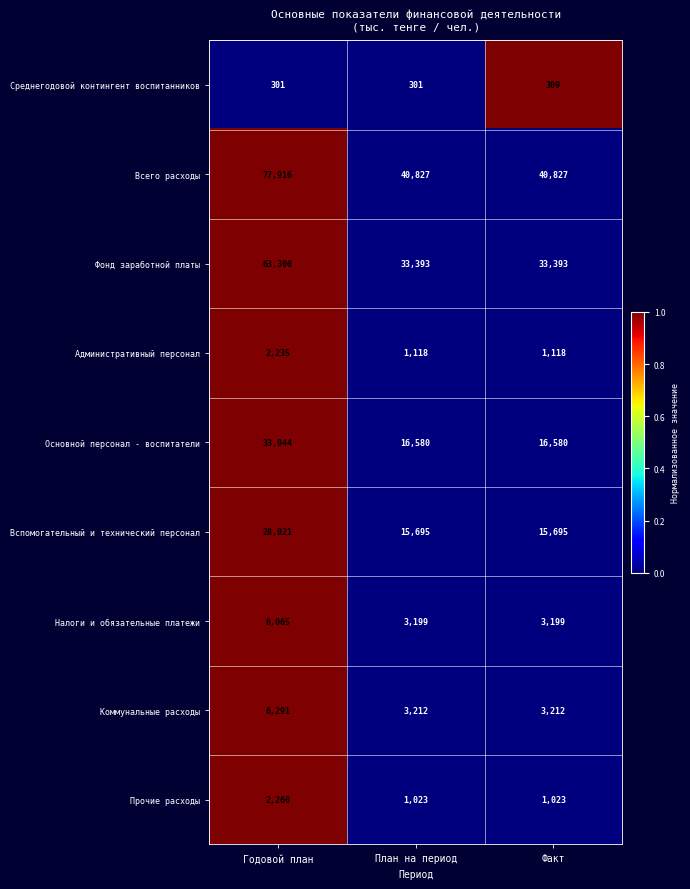

At which category is the sum across all series the highest?

Годовой план